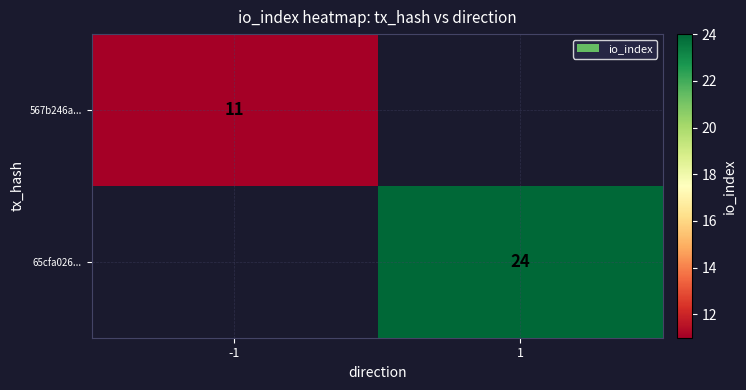

Is it true that 567b246a... equals 11 at -1?

True